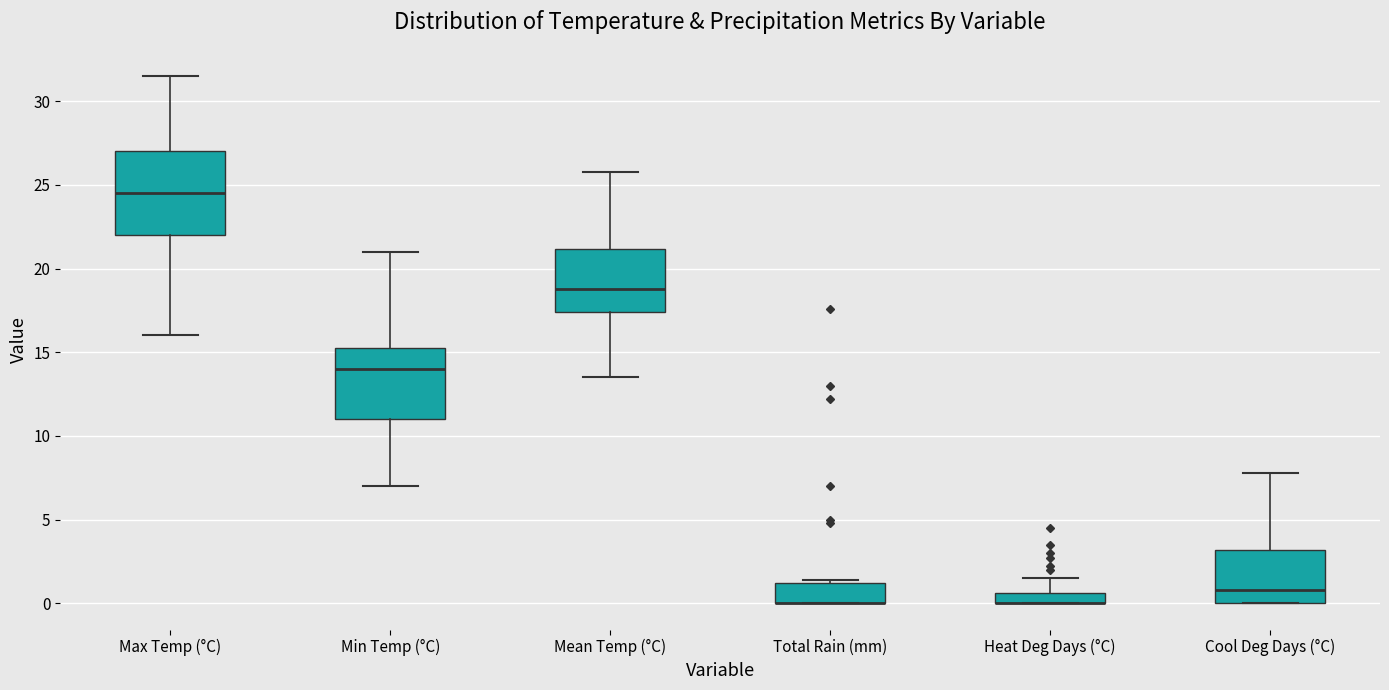

Comparing the boxes themselves (not the whiskers), which one is the tallest?

Max Temp (°C)